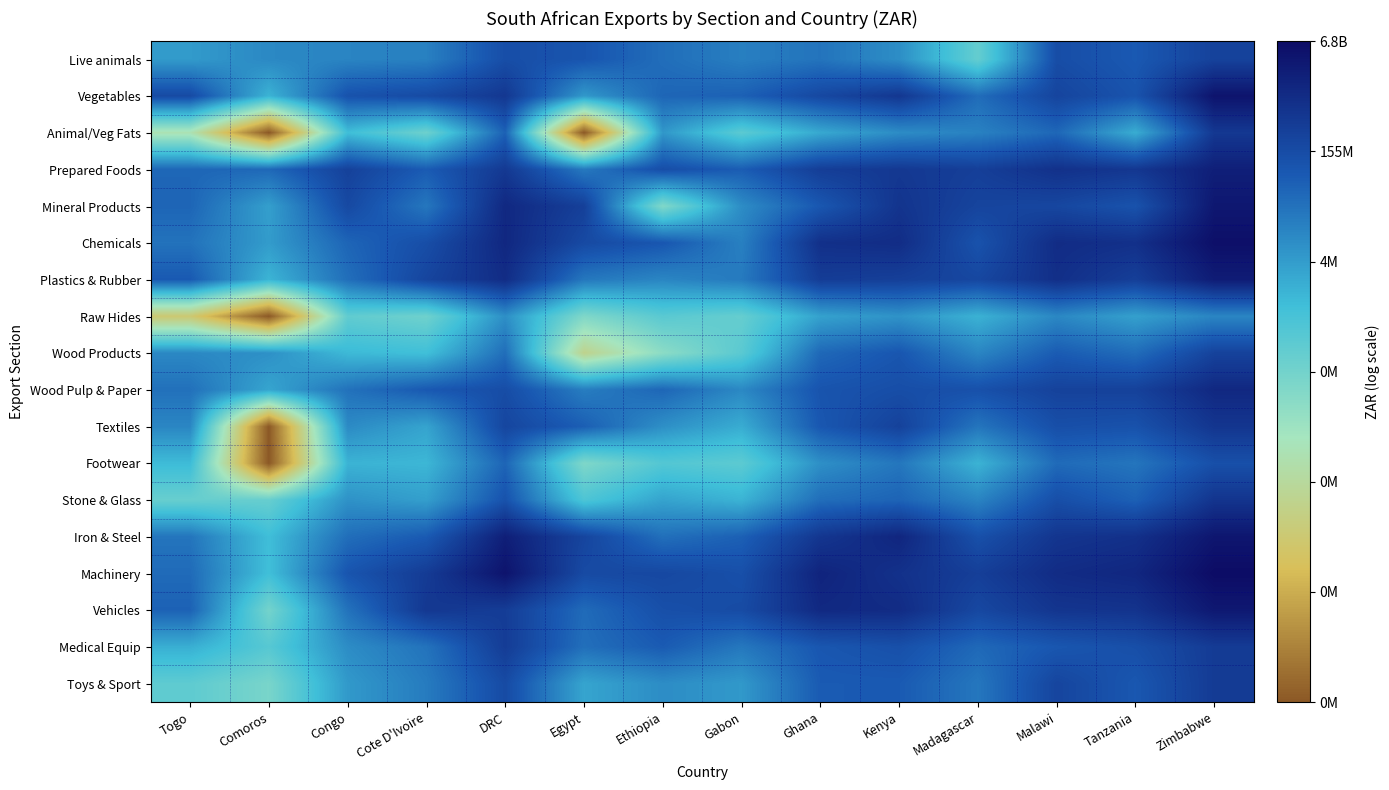

What is the total value across all series at Tanzania?

333.0